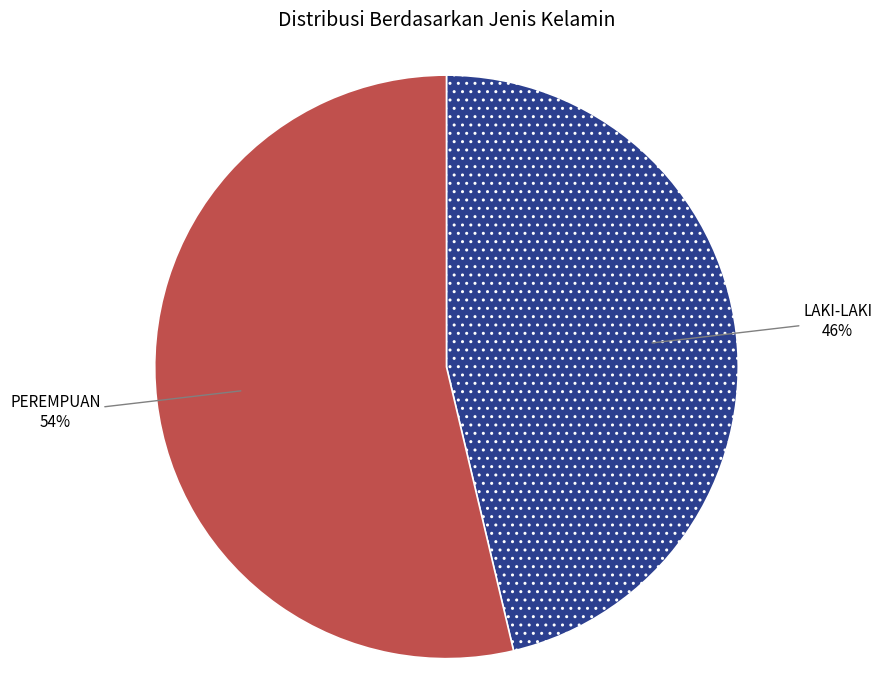

Which category has the smallest portion of the pie?

LAKI-LAKI